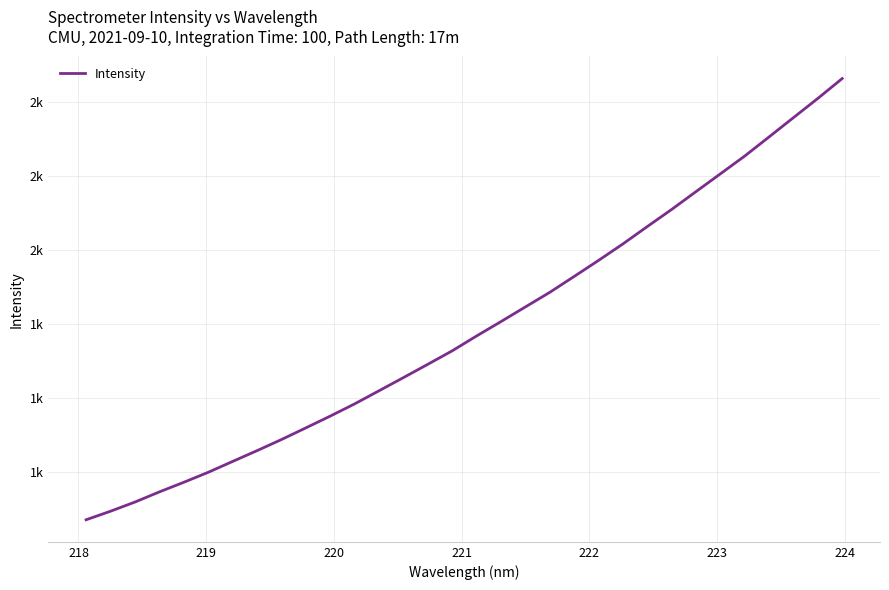

Does the chart display data point markers on the line(s)?

No